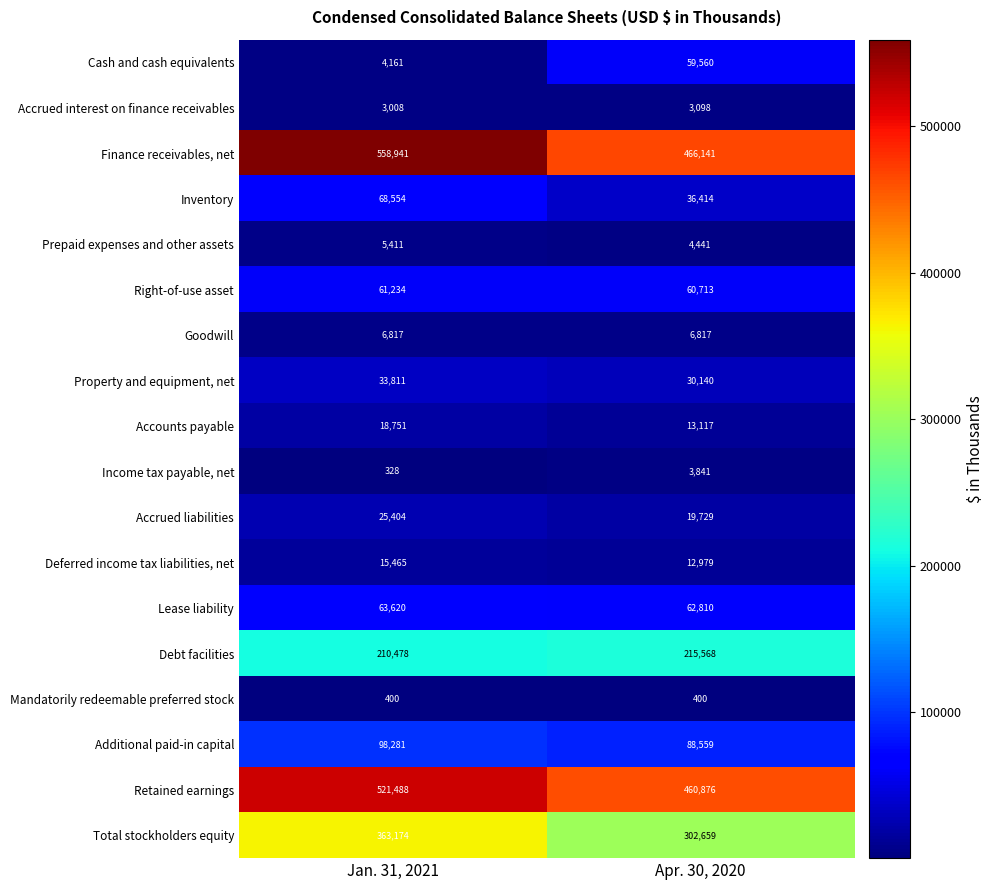

Which series has the largest range (max minus min)?

Finance receivables, net